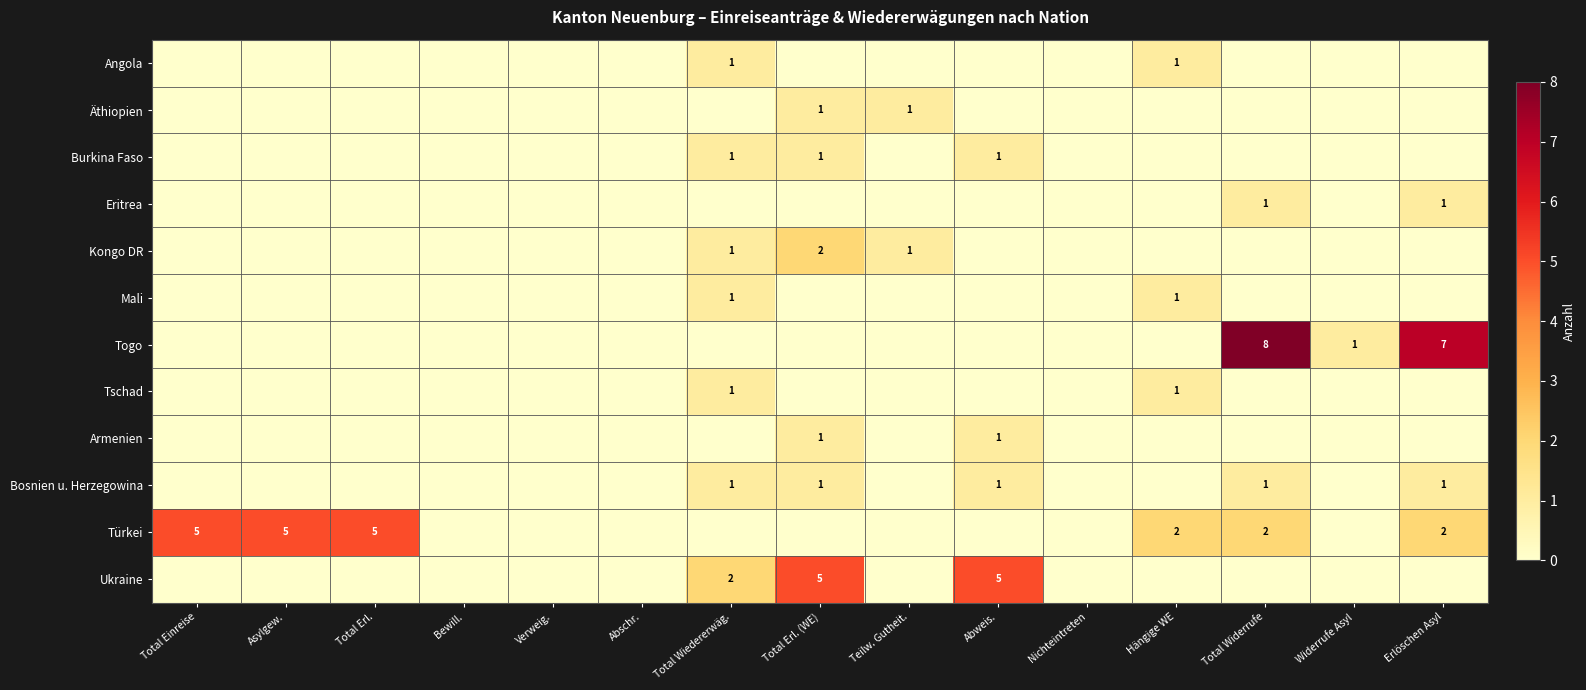

The value of Togo at Widerrufe Asyl is 1. True or false?

True